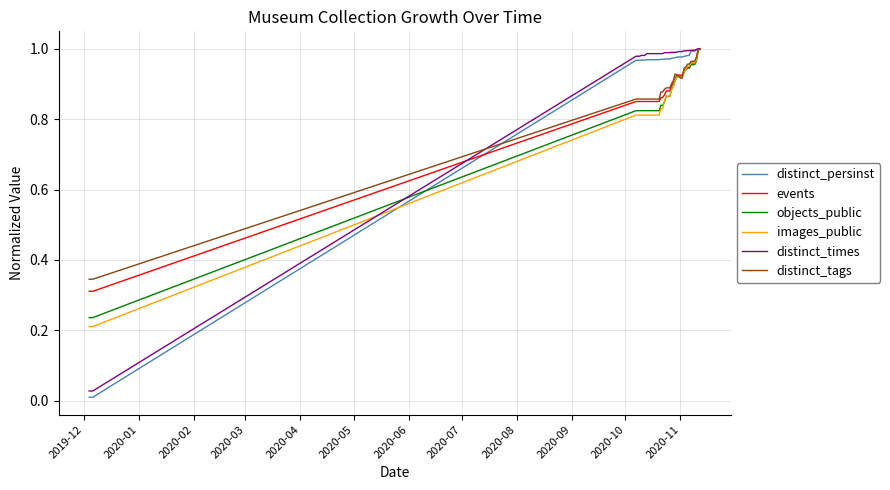

Which series has the largest range (max minus min)?

distinct_persinst